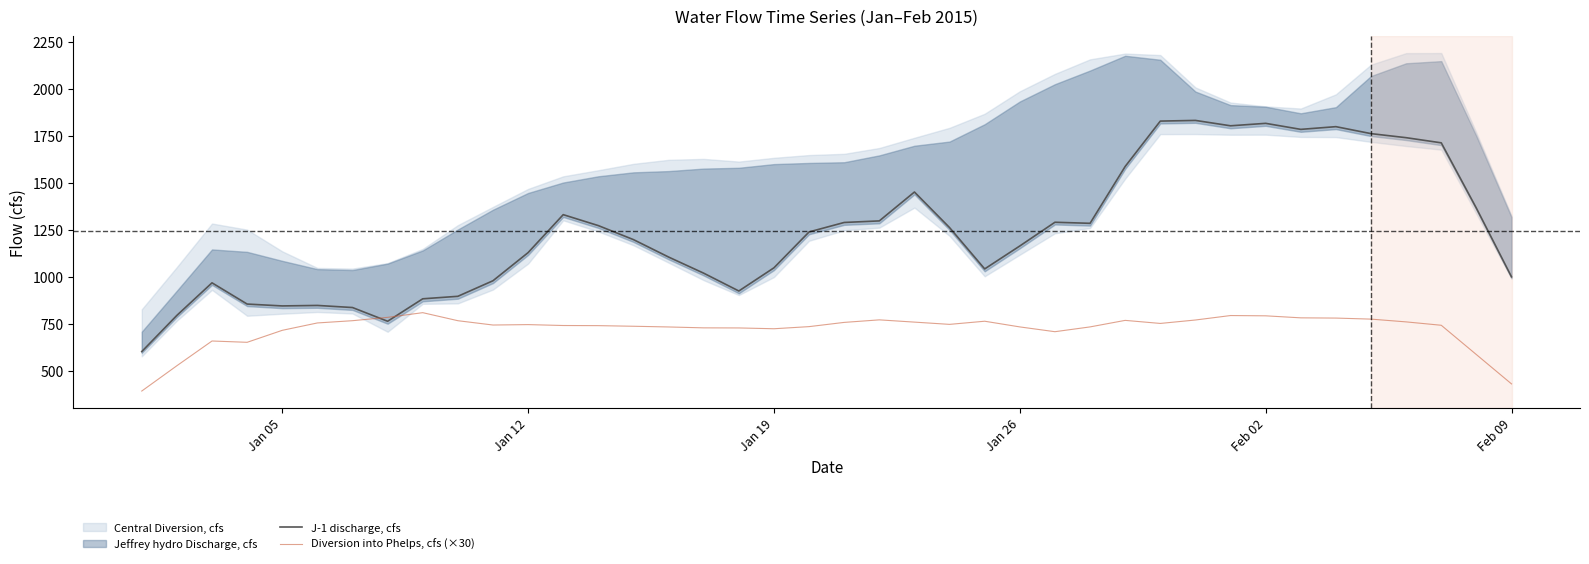

Which series ends up on top after the final intersection of Diversion into Phelps, cfs (×30) and J-1 discharge, cfs?

J-1 discharge, cfs